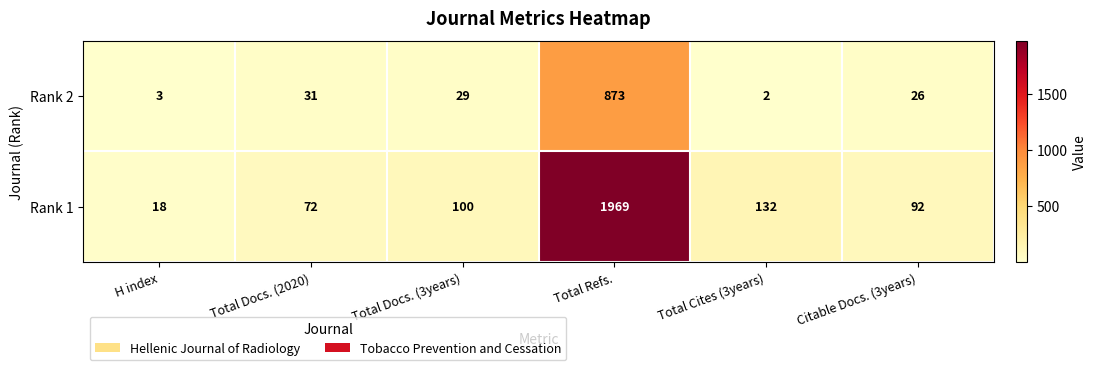

What is the difference between the second highest and second lowest values in the Rank 1 series?

60